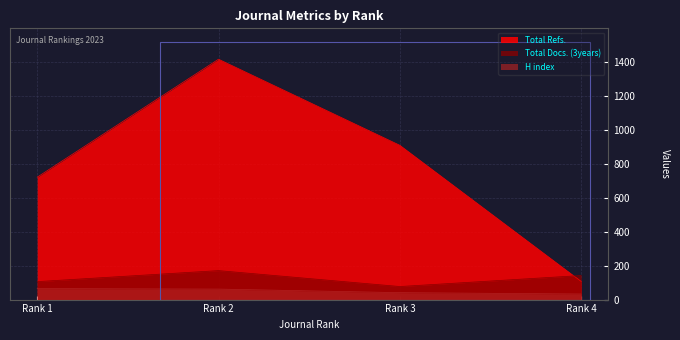

What is the spread (max minus min) of values at Rank 3?

869